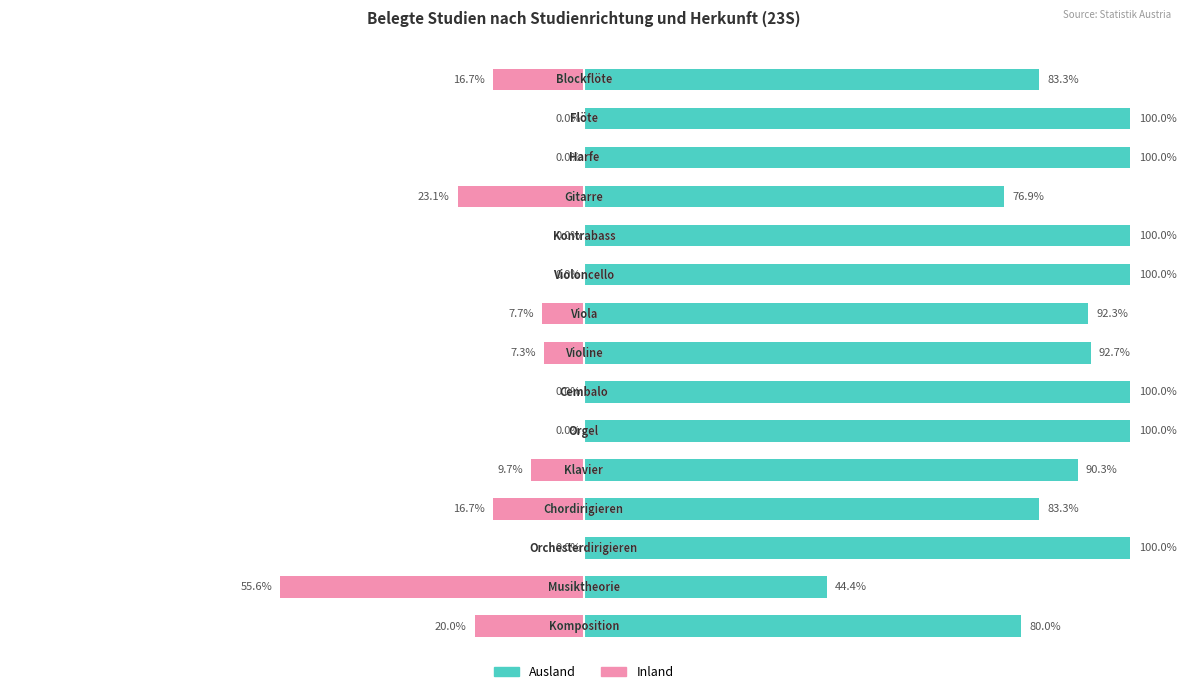

Are the bars grouped side by side (vs. stacked)?

Yes